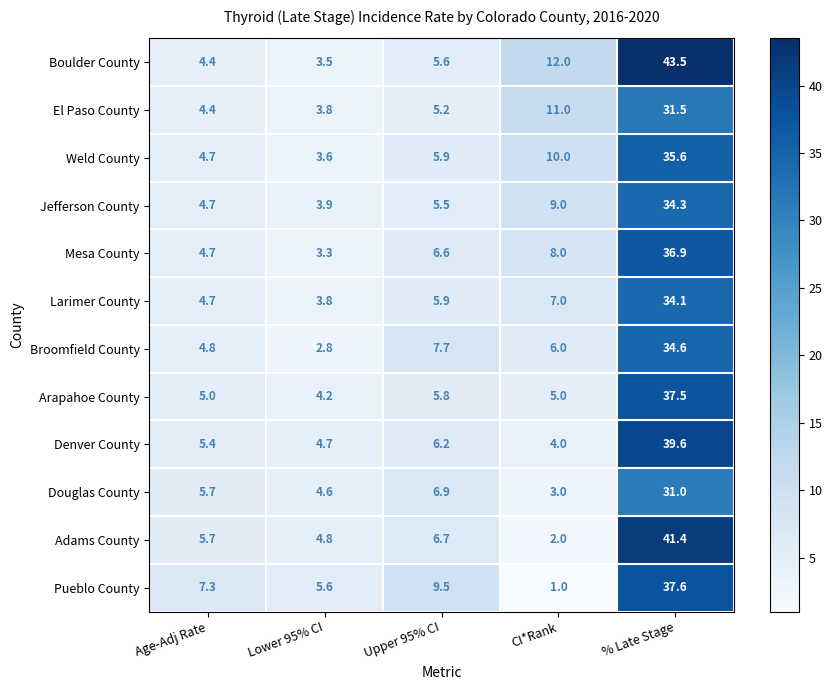

True or false: Adams County has a value of 10.0 at Age-Adj Rate.

False